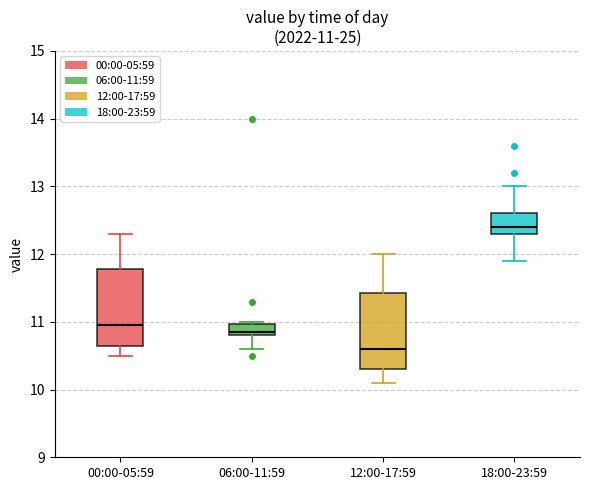

Which box has the highest median line?

18:00-23:59